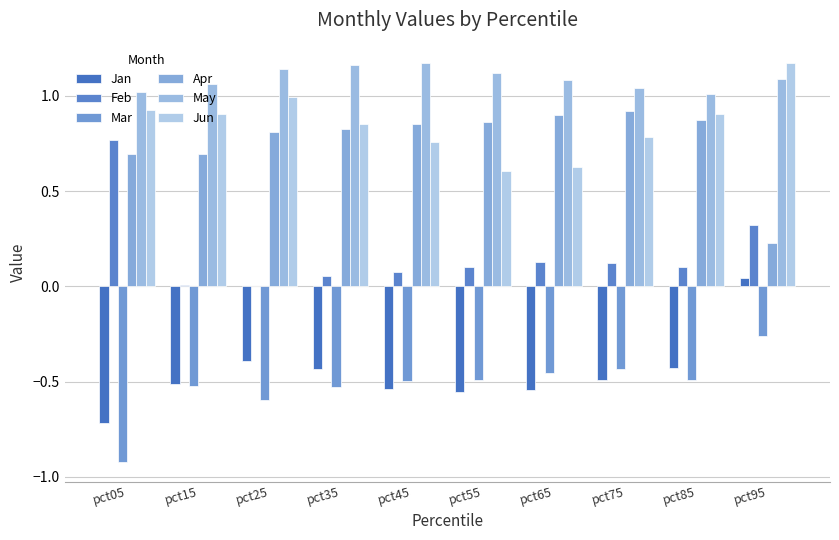

At how many categories does at least one series exceed 1?

10